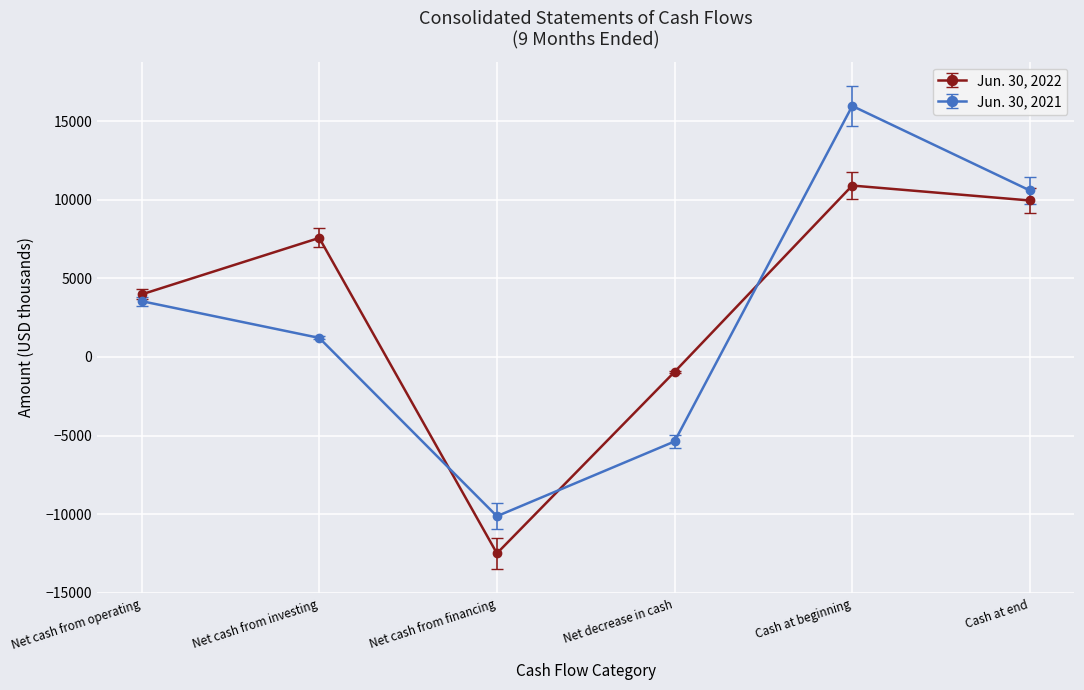

Which category has the highest value in the Jun. 30, 2021 series?

Cash at beginning